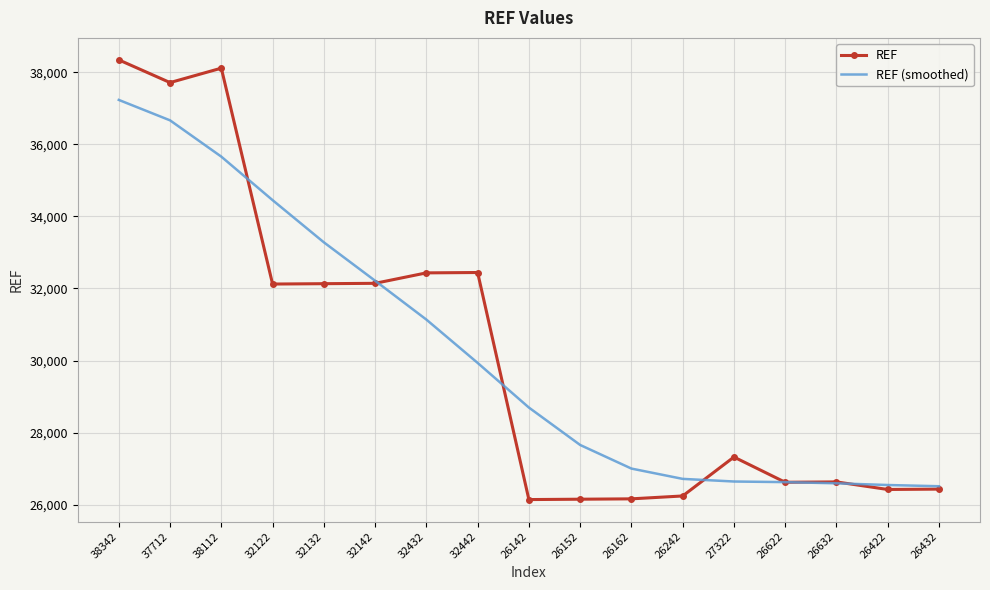

List the series in order of their peak value, highest first.

REF, REF (smoothed)